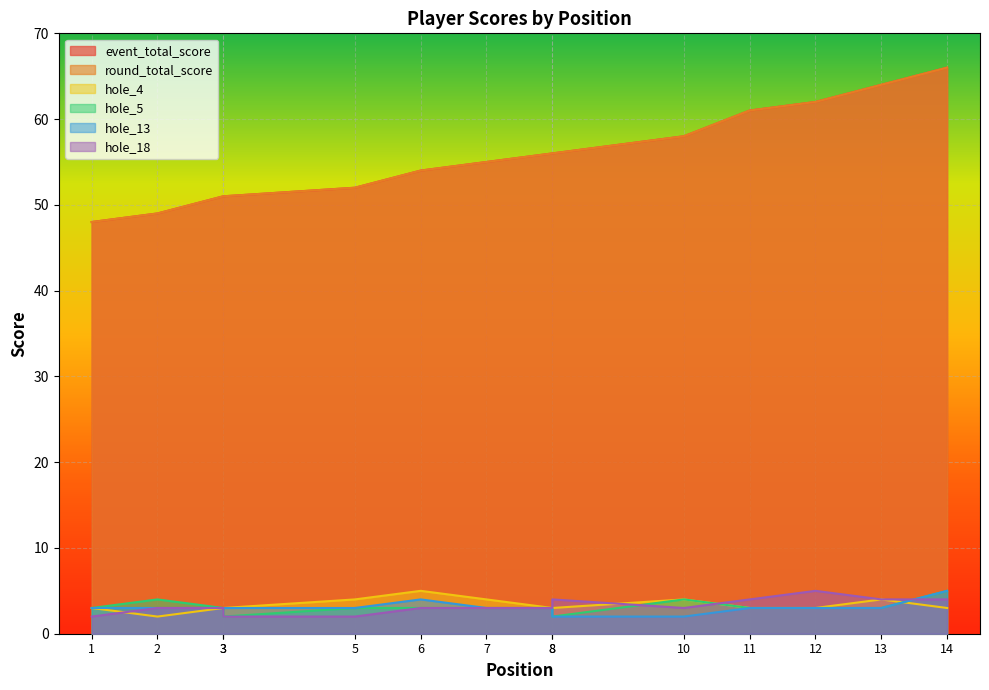

What is the sum of all hole_13 values?

43